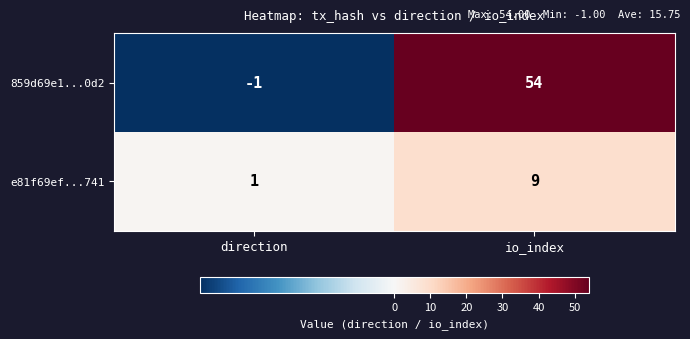

Reading left to right, extract all data points from this chart.

859d69e1...0d2: direction=-1	io_index=54
e81f69ef...741: direction=1	io_index=9